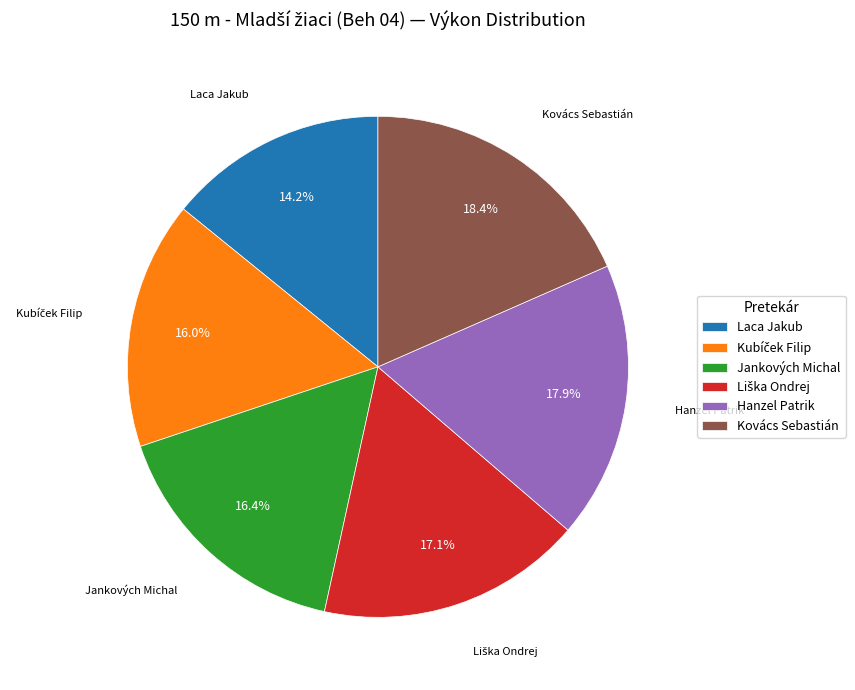

Which category has the smallest portion of the pie?

Laca Jakub